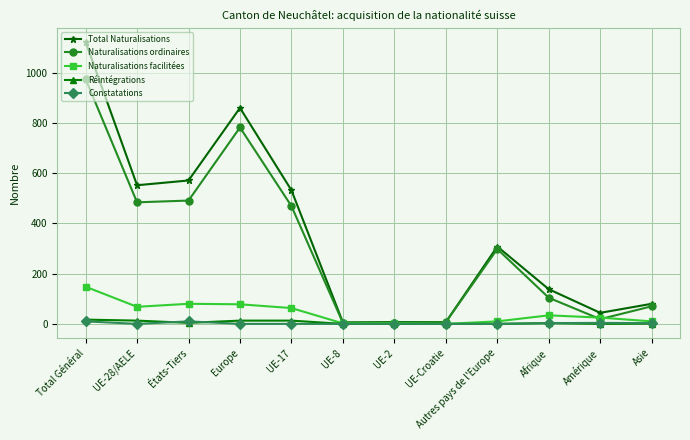

How many values in the Réintégrations series are below 3?

6